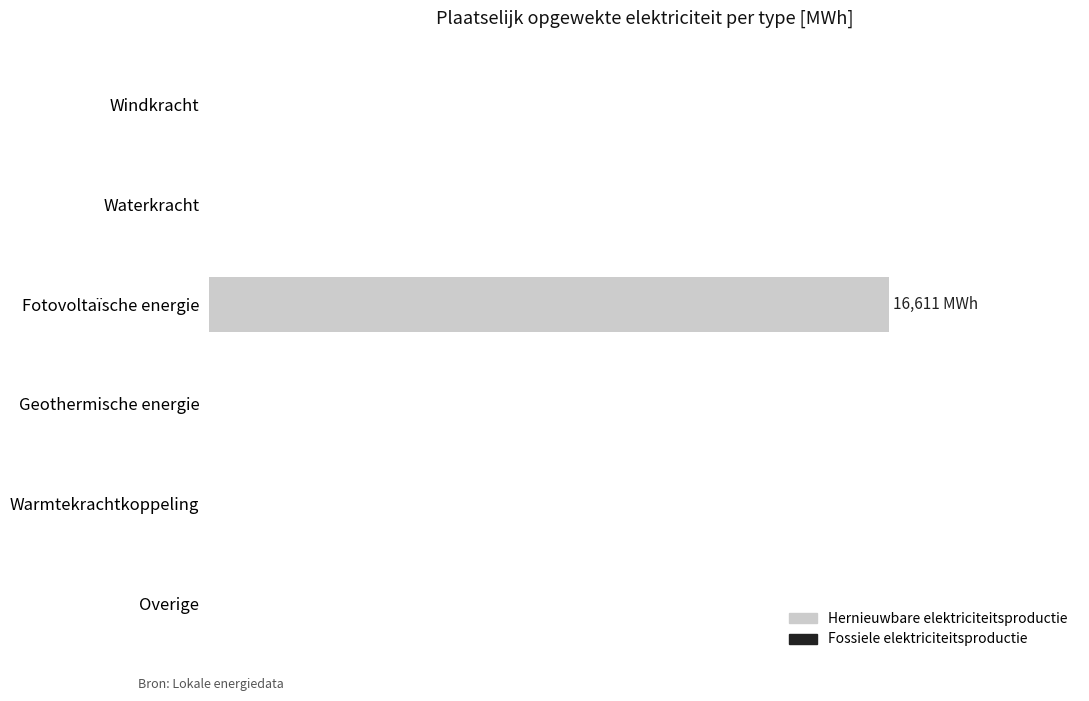

Does the chart contain any negative values?

No